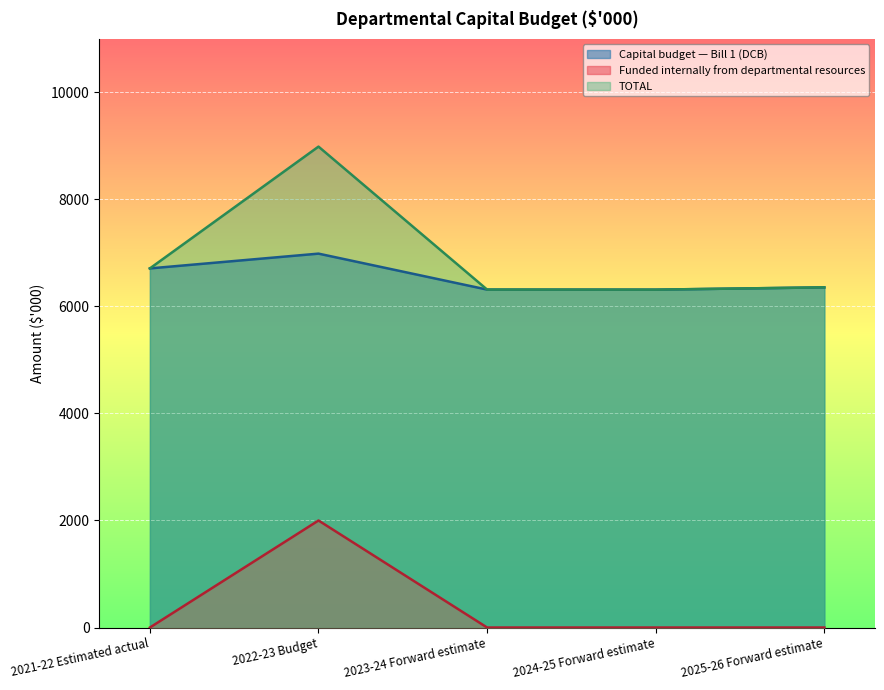

How many interior local peaks does the TOTAL series have?

1